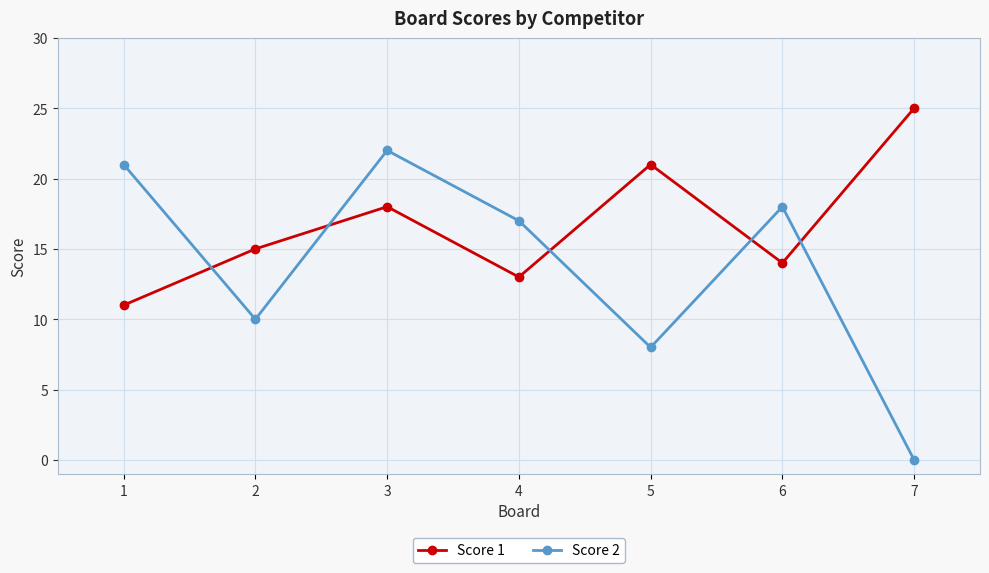

Rank the series at 3 from lowest to highest value.

Score 1, Score 2